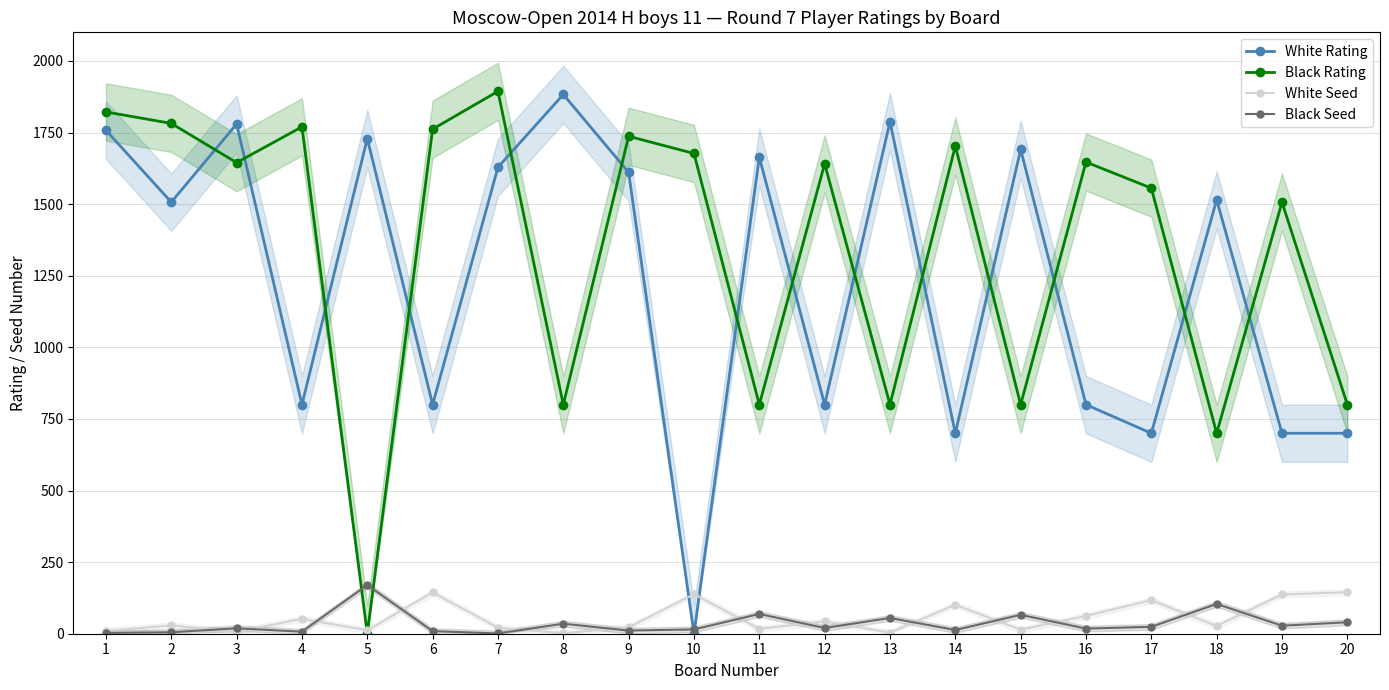

What is the sum of the Black Seed values at 7 and 5?

171